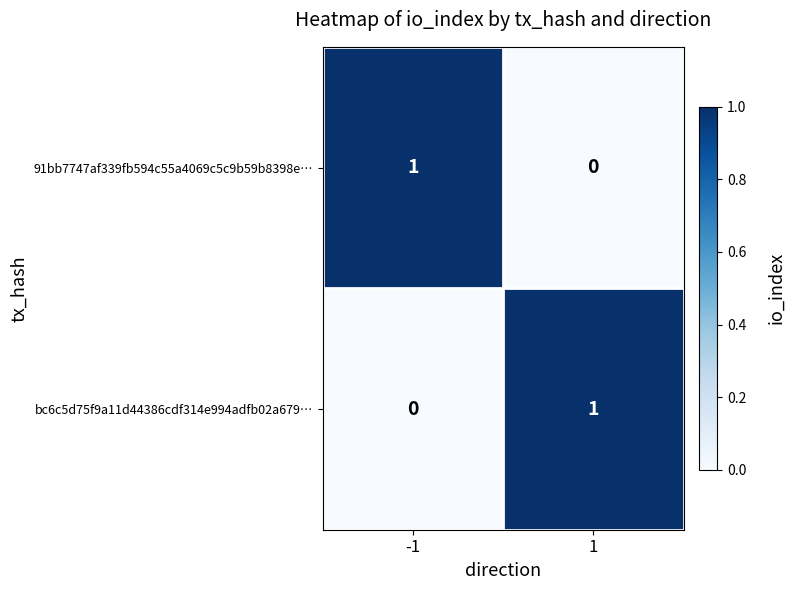

Rank the categories by bc6c5d75f9a11d44386cdf314e994adfb02a679… value from lowest to highest.

-1, 1